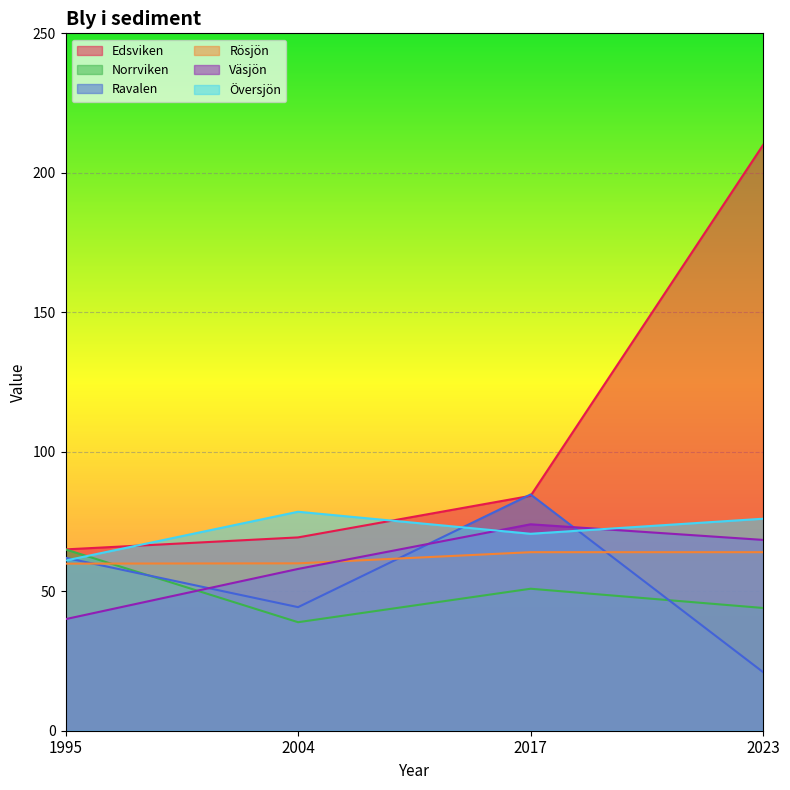

Reading left to right, what are all the values shown in this chart?

Edsviken: 65.0	69.3	84.2	210.0
Norrviken: 65.0	38.9	50.9	44.0
Ravalen: 62.0	44.3	84.7	21.0
Rösjön: 59.9	60.0	64.0	64.0
Väsjön: 40.0	58.0	74.0	68.4
Översjön: 61.0	78.5	70.6	76.0